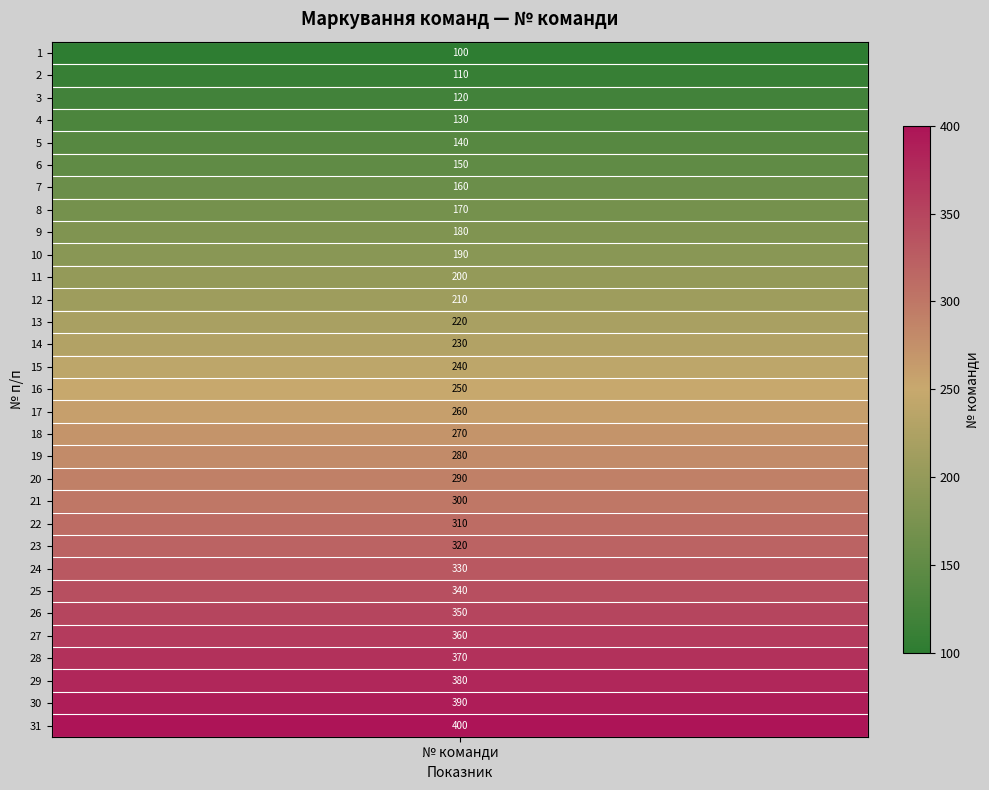

What is the maximum value shown in the chart?

400